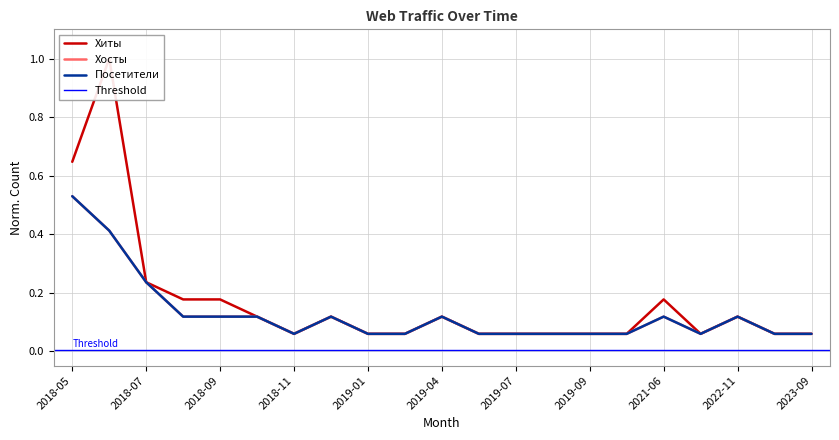

Which category has the highest value across all series?

2018-06